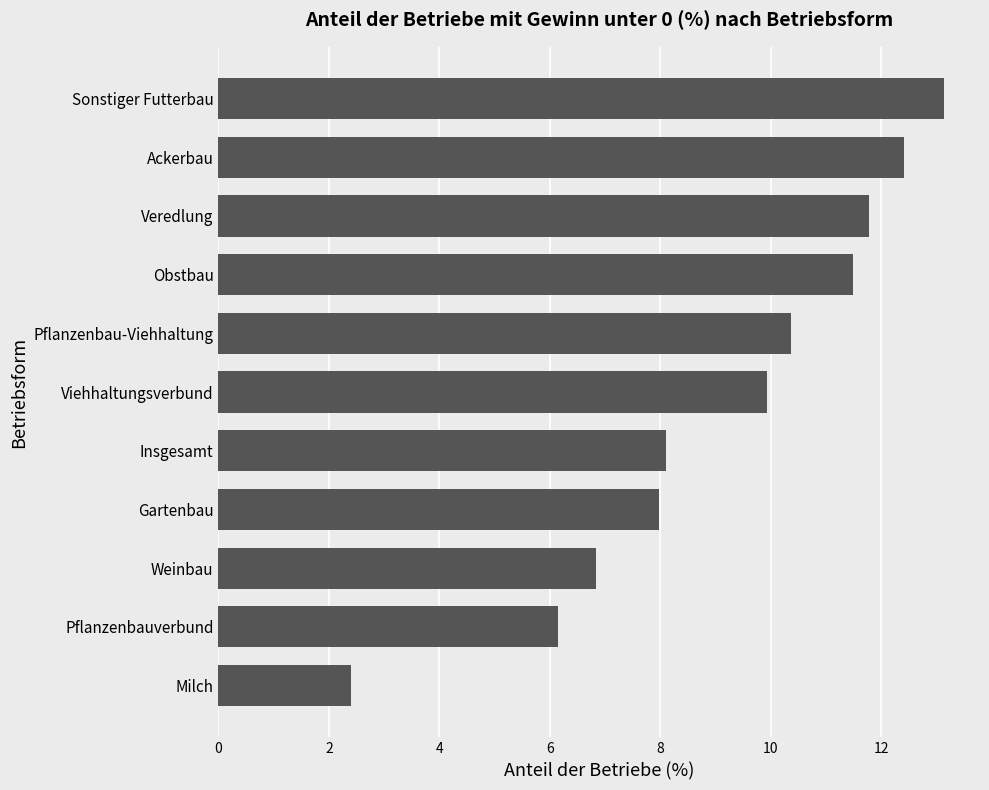

The value at Pflanzenbauverbund is 6.2. True or false?

True